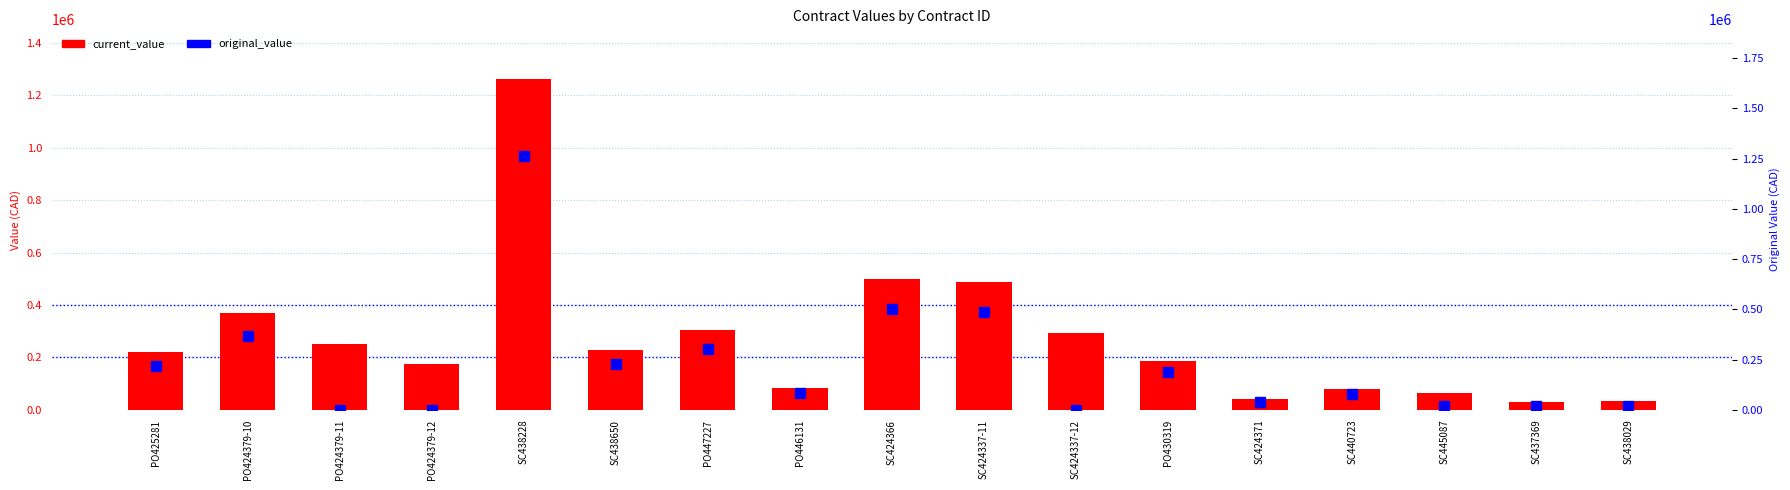

Which category has the lowest value in the current_value series?

SC437369